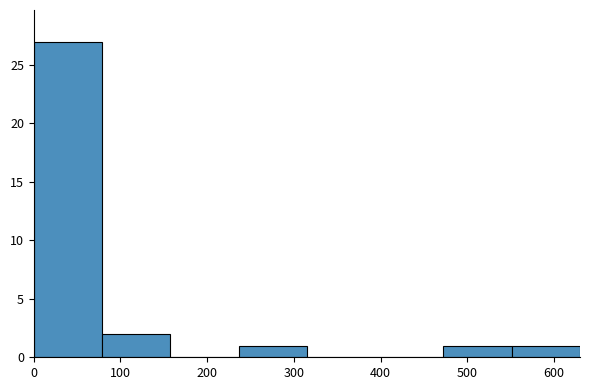

Which range on the x-axis has the tallest bar?

0 to 80